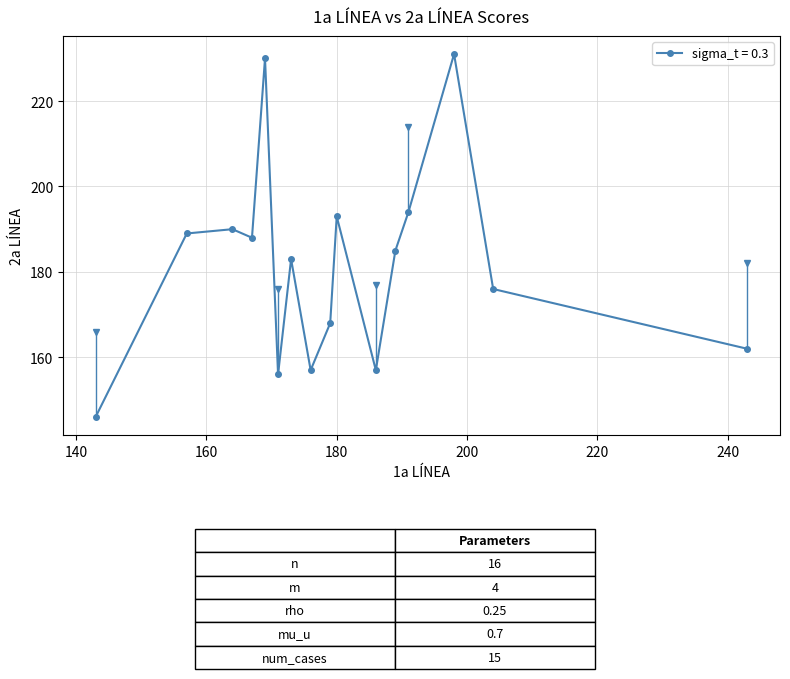

Reading left to right, transcribe all the data shown in this chart.

146	189	190	188	230	156	183	157	168	193	157	185	194	231	176	162